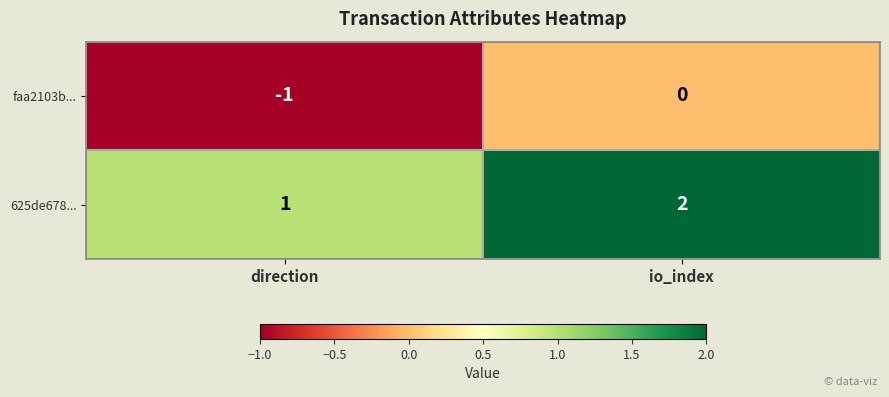

Is the value of faa2103b... at io_index greater than the value of 625de678... at io_index?

No